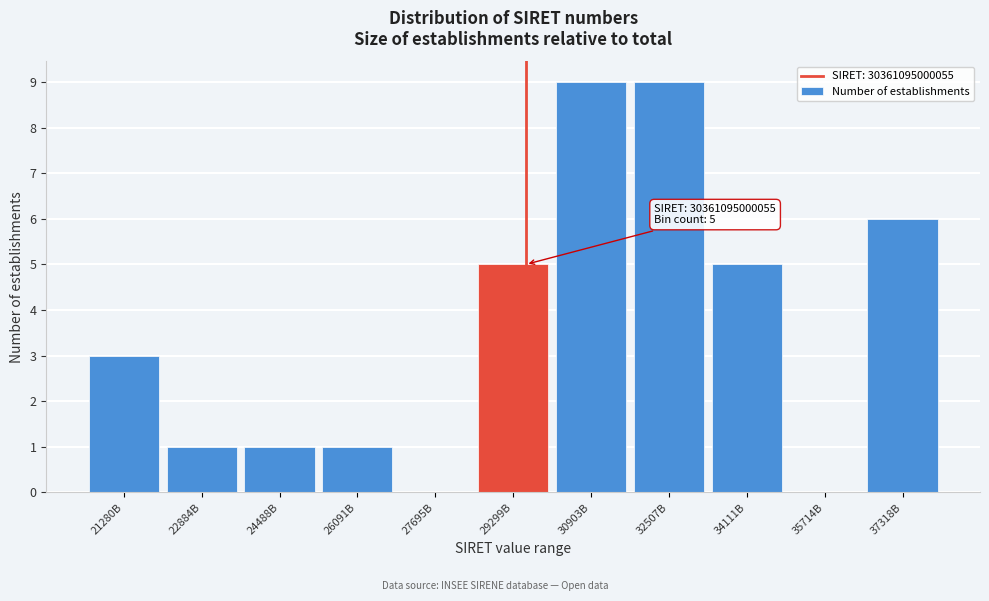

Reading left to right, transcribe all the data shown in this chart.

21280B=3	22884B=1	24488B=1	26091B=1	27695B=0	29299B=5	30903B=9	32507B=9	34111B=5	35714B=0	37318B=6